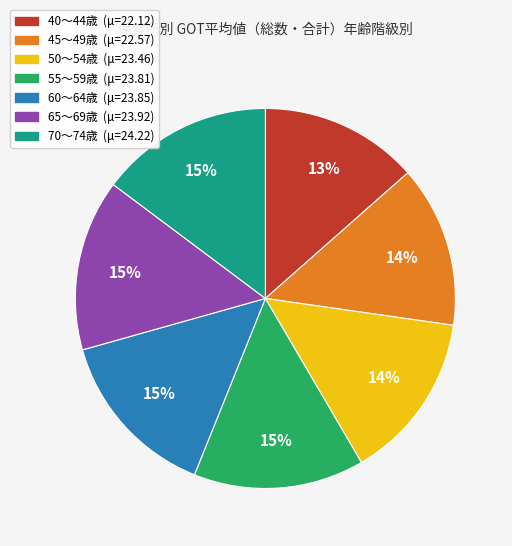

What percentage is the 55～59歳 slice, to the nearest percent?

15%